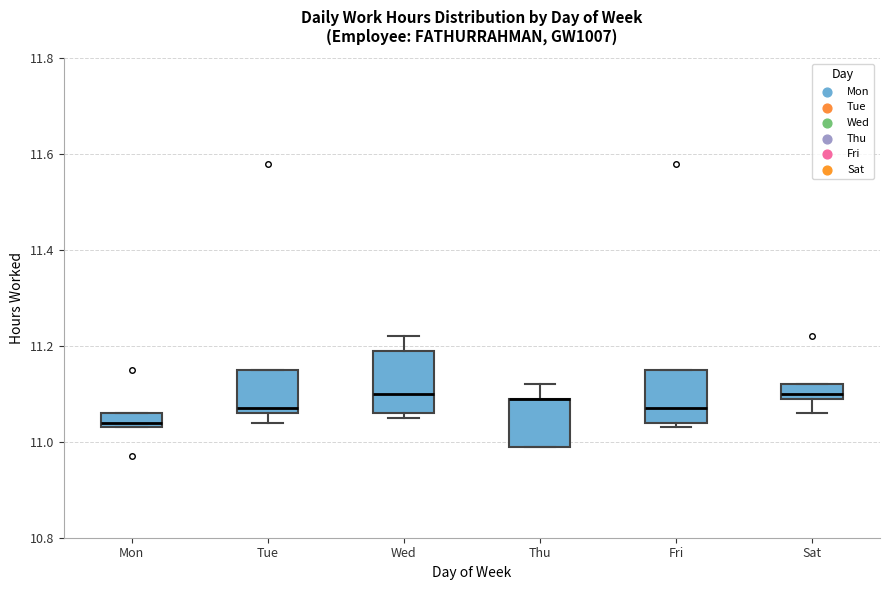

Where does the upper whisker of the box for Thu end on the y-axis? The values are not printed on the chart, so give them approximately, as read against the axis.

11.12